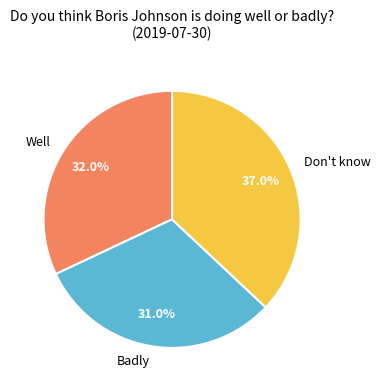

True or false: Badly accounts for 24% of the total.

False